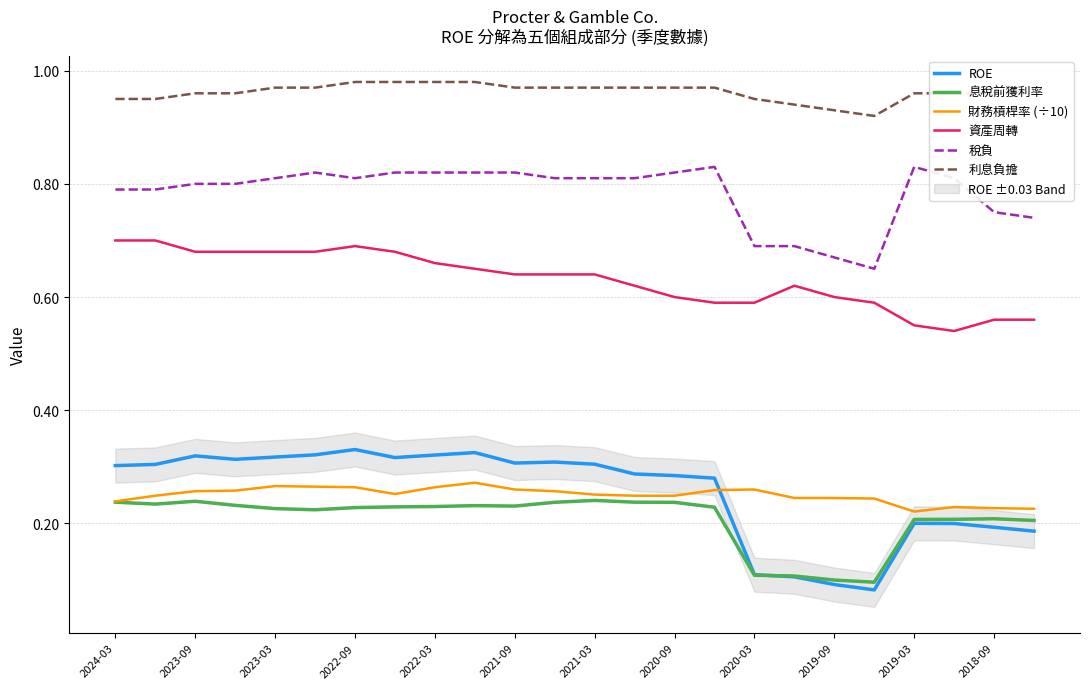

Count the ROE values in the range 0 to 1.

24